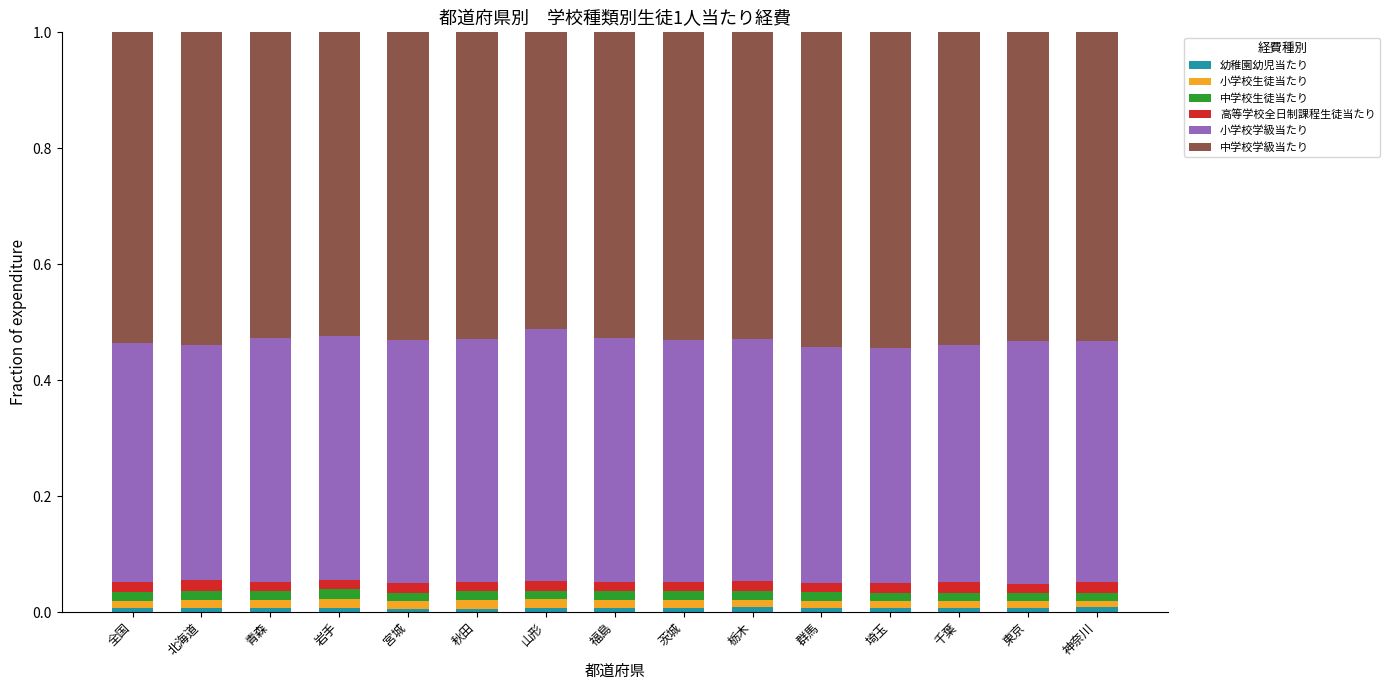

How many categories are shown in the chart?

15